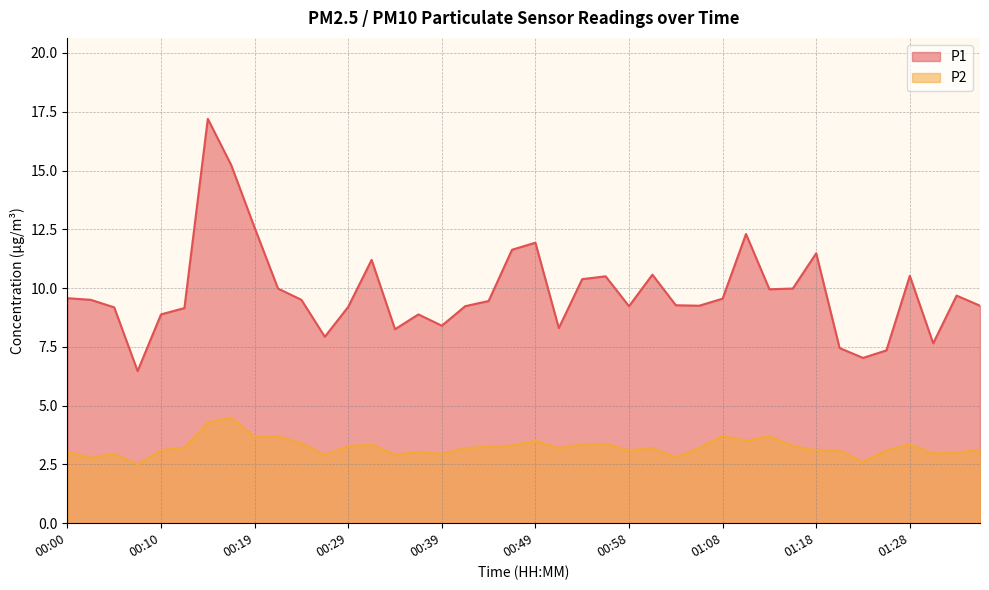

How many data points does each series have?

40